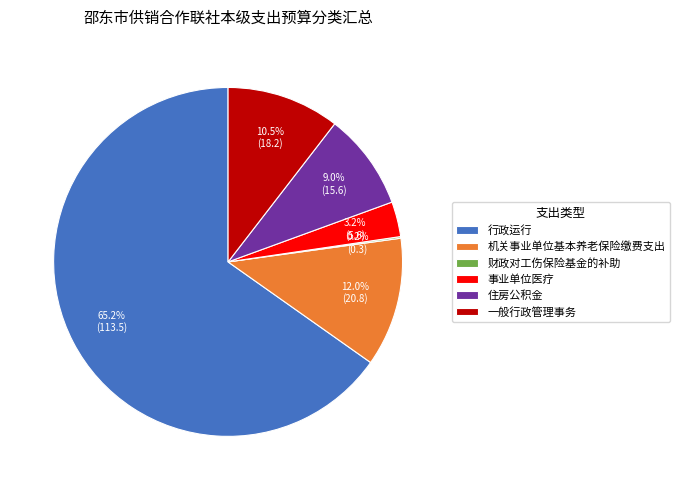

Which category has the biggest portion of the pie?

行政运行